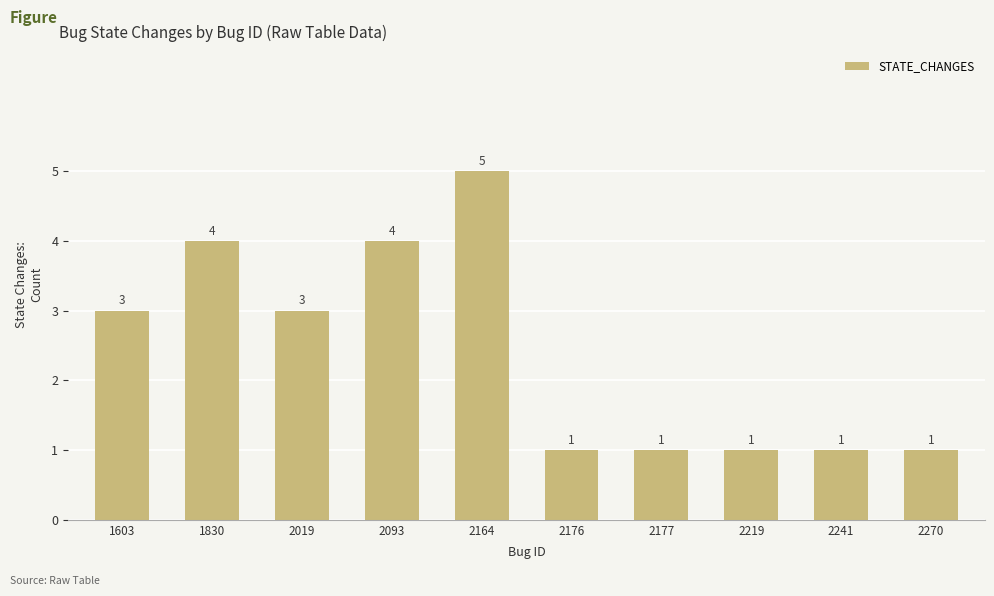

What is the sum of all values?

24